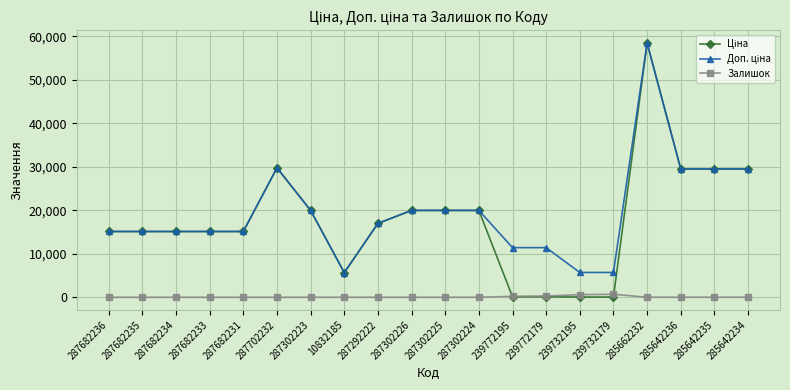

What is the total value across all series at 287682235?

30240.0